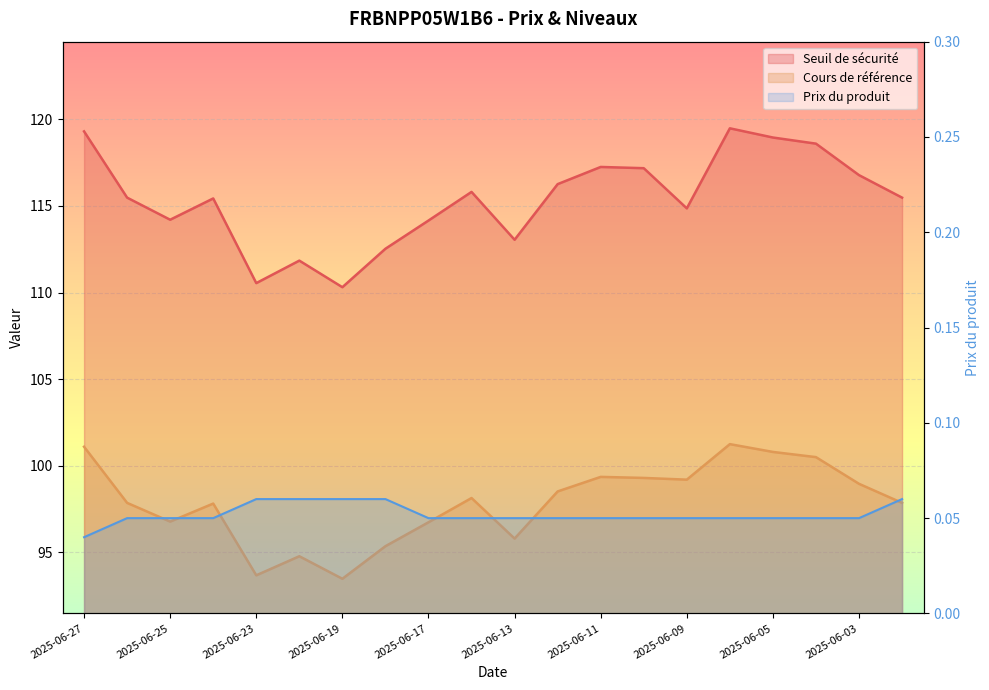

List the series in order of their overall mean, lowest first.

Prix du produit, Cours de référence, Seuil de sécurité